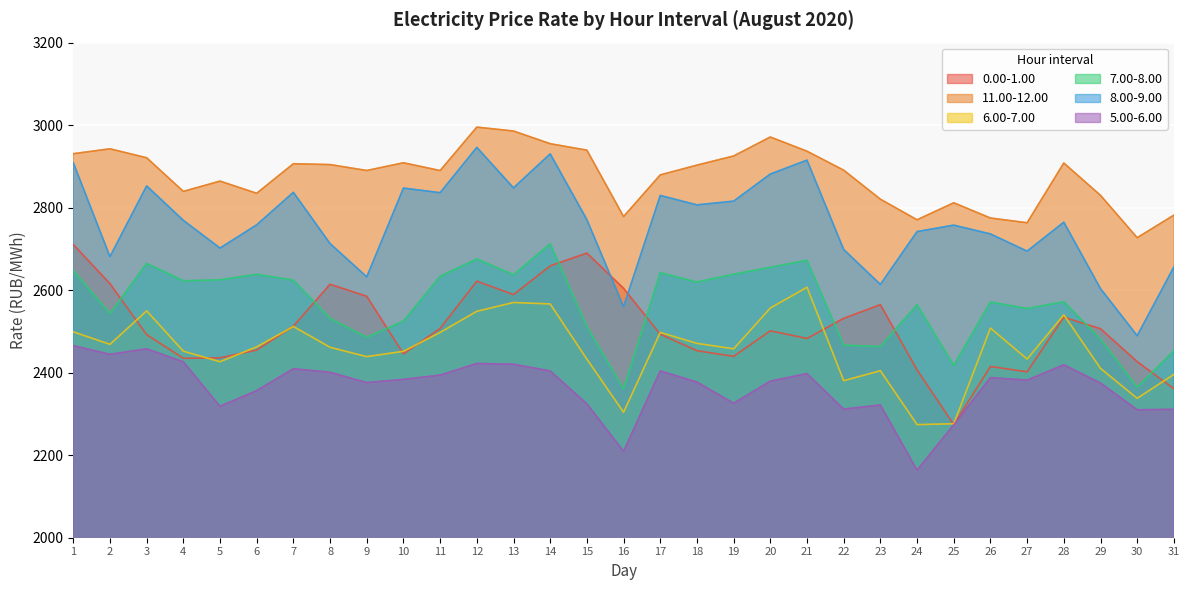

True or false: 11.00-12.00 and 8.00-9.00 intersect in this chart.

False